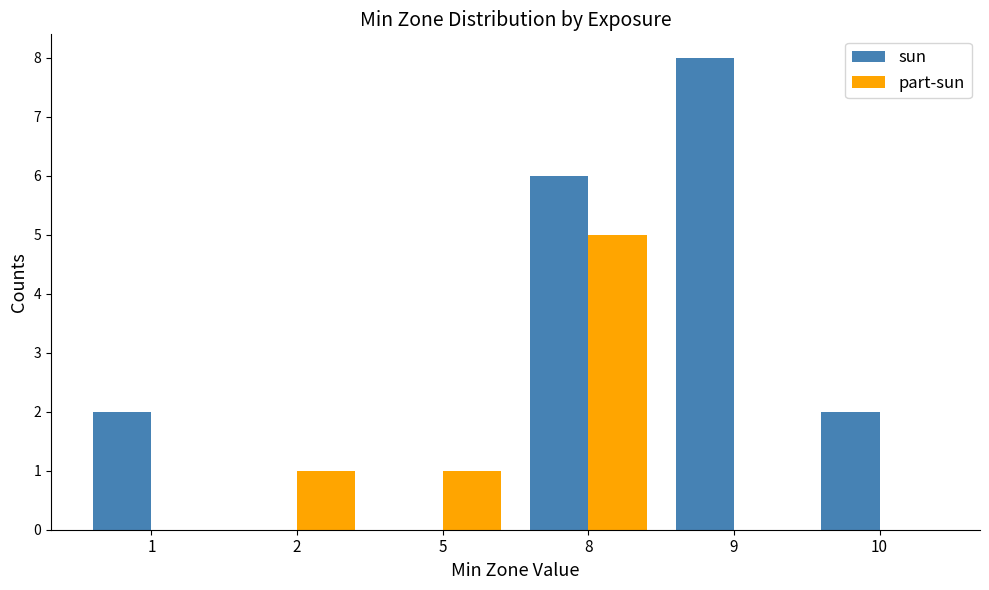

How many series are shown in this chart?

2